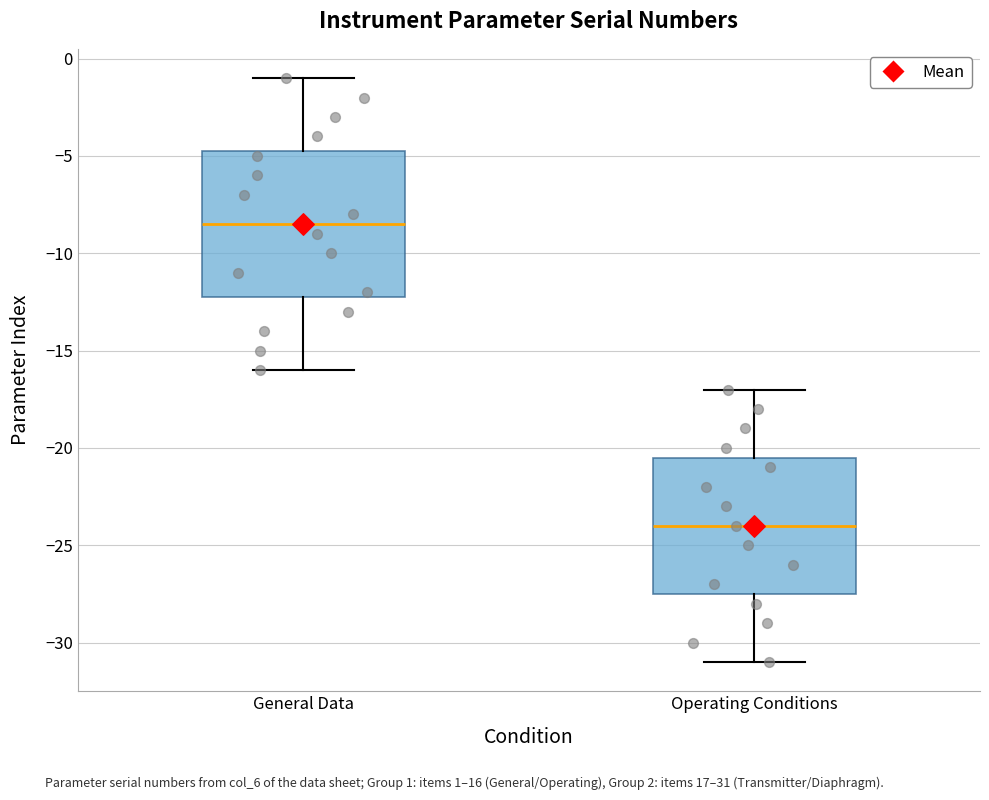

Which box is the tallest, from its lower edge to its upper edge?

General Data